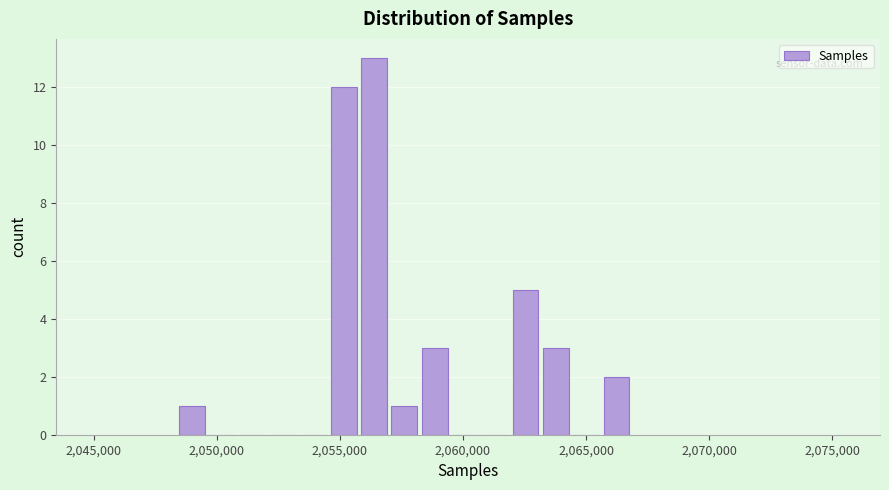

Around what value on the x-axis is the tallest bar? Give the approximate position of its centre, as read against the axis.

2056500